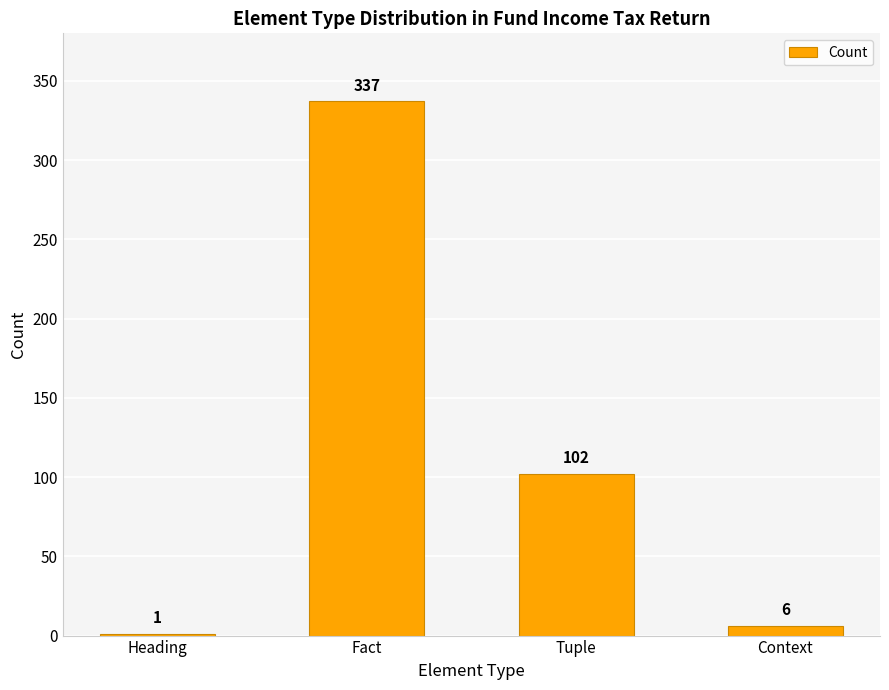

What is the change in value from Heading to Context?

+5